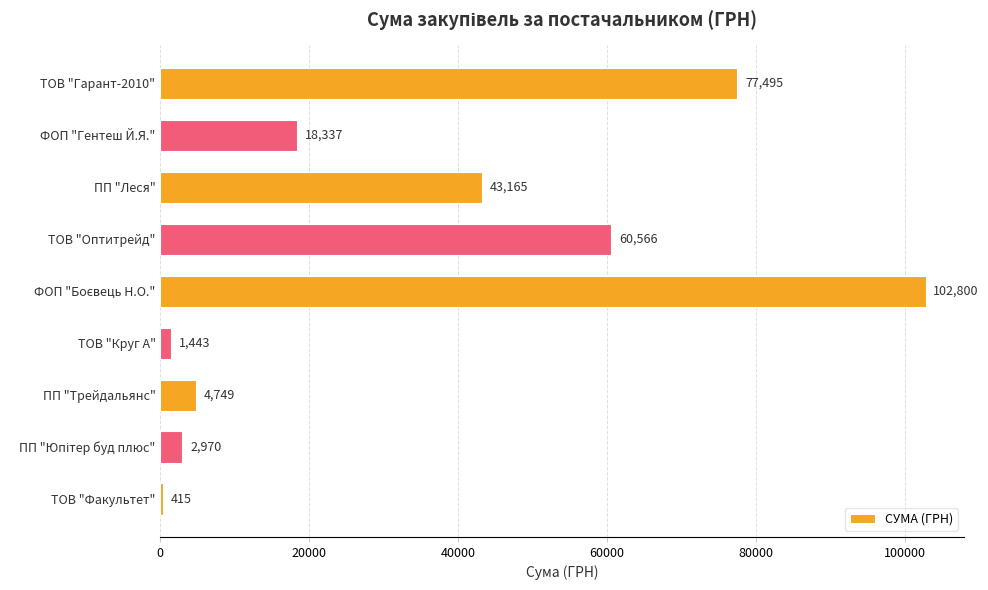

What is the label of the 2nd bar from the top?

ФОП "Гентеш Й.Я."